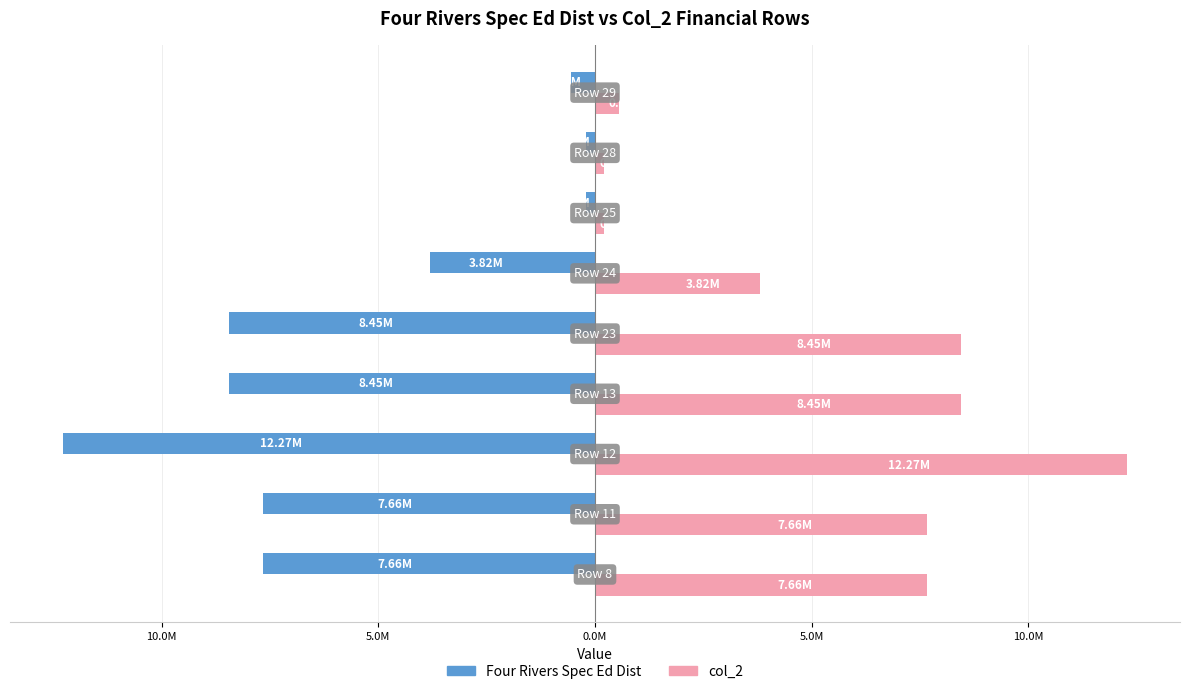

What are all the series names shown in the legend?

Four Rivers Spec Ed Dist, col_2